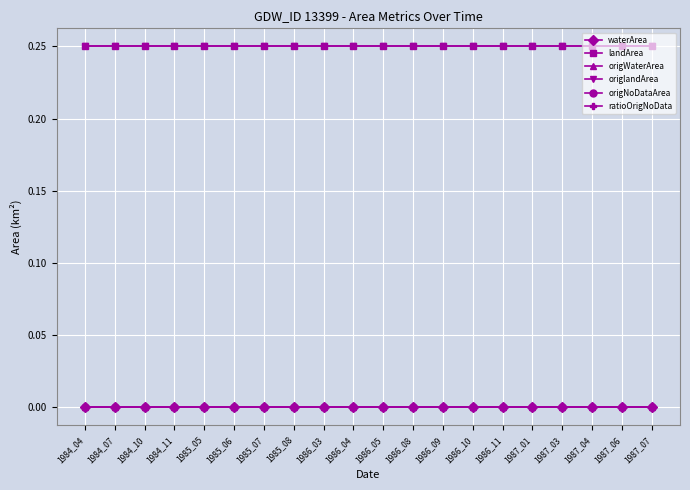

The value of origlandArea at 1985_05 is 0.2. True or false?

True